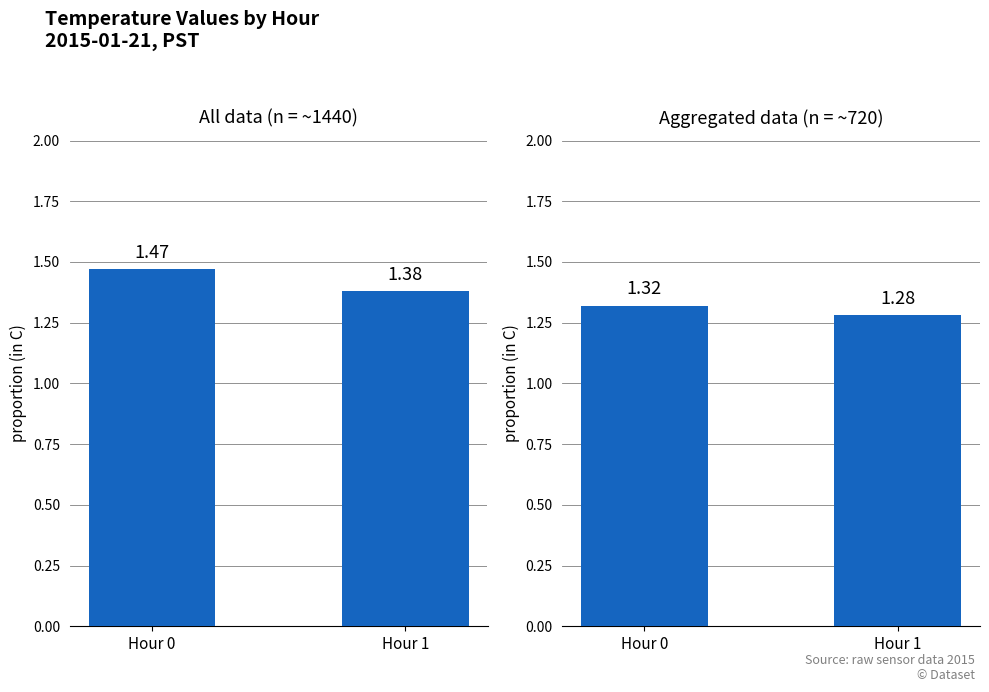

Reading left to right, what are all the values shown in this chart?

All data: 1.5	1.4
Aggregated data: 1.3	1.3